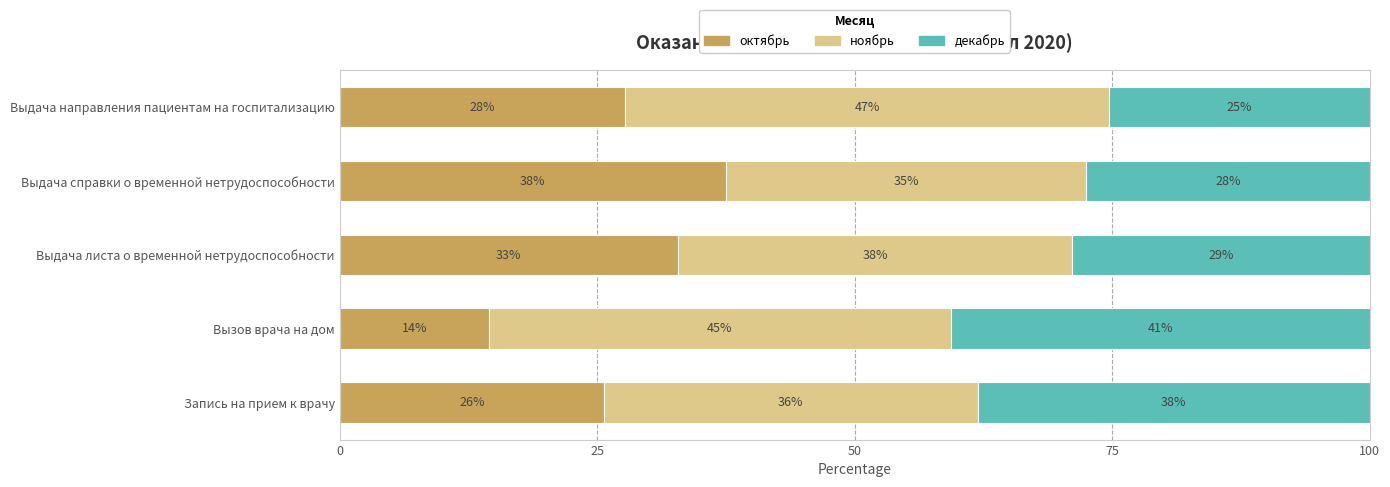

Which category has the highest value in the октябрь series?

Выдача справки о временной нетрудоспособности